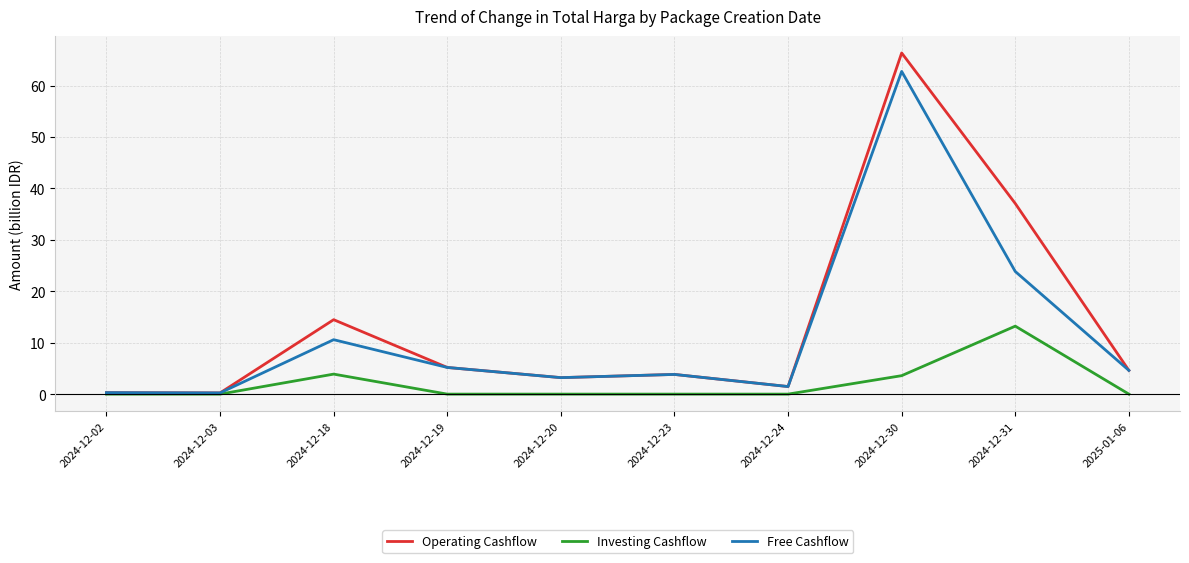

Which series has the widest spread of values?

Operating Cashflow